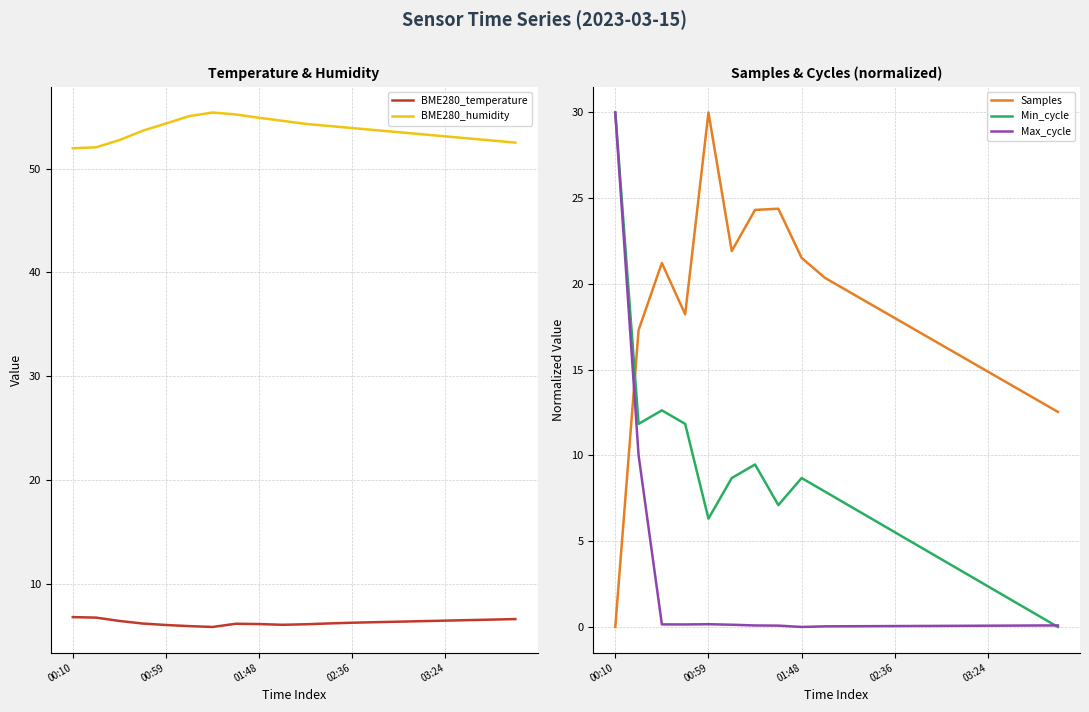

What is the lowest value of the BME280_humidity series?

52.0